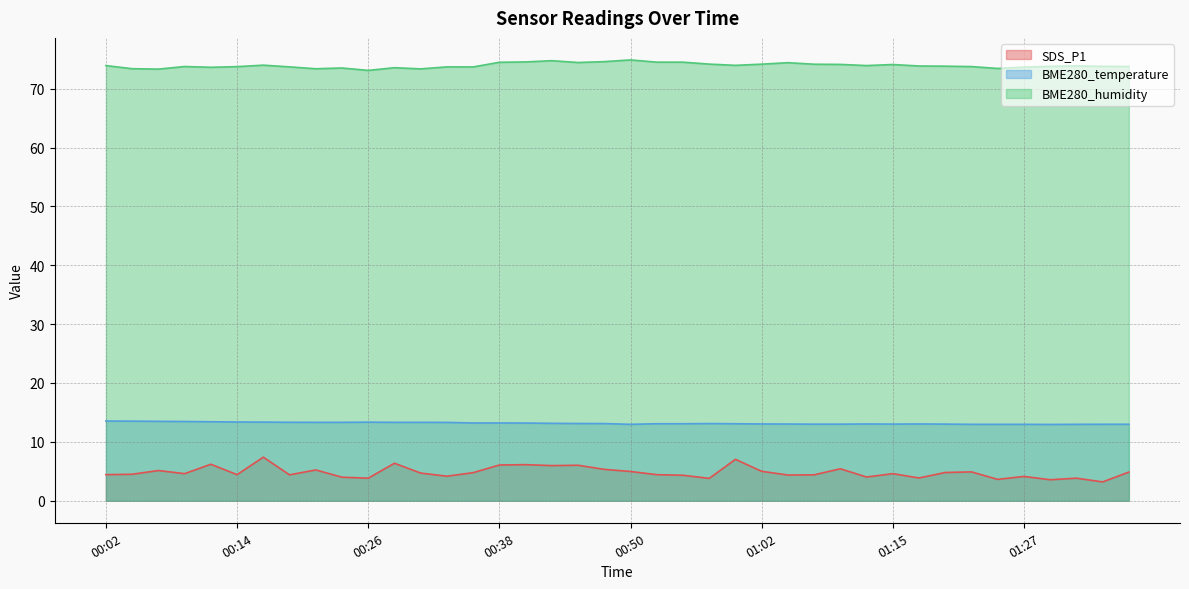

Which series has the largest range (max minus min)?

SDS_P1